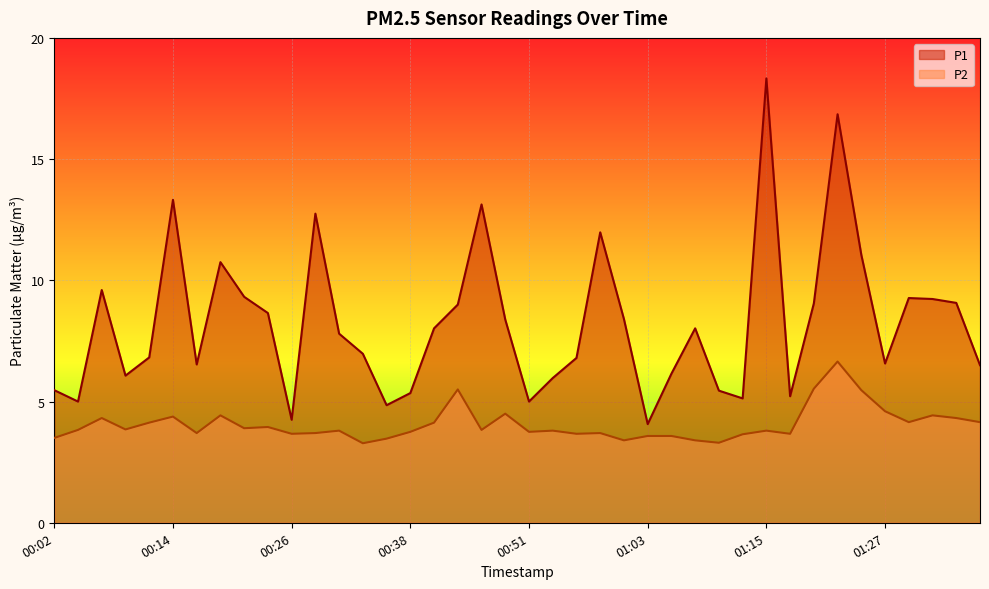

At which category does P1 reach its first local valley?

00:04